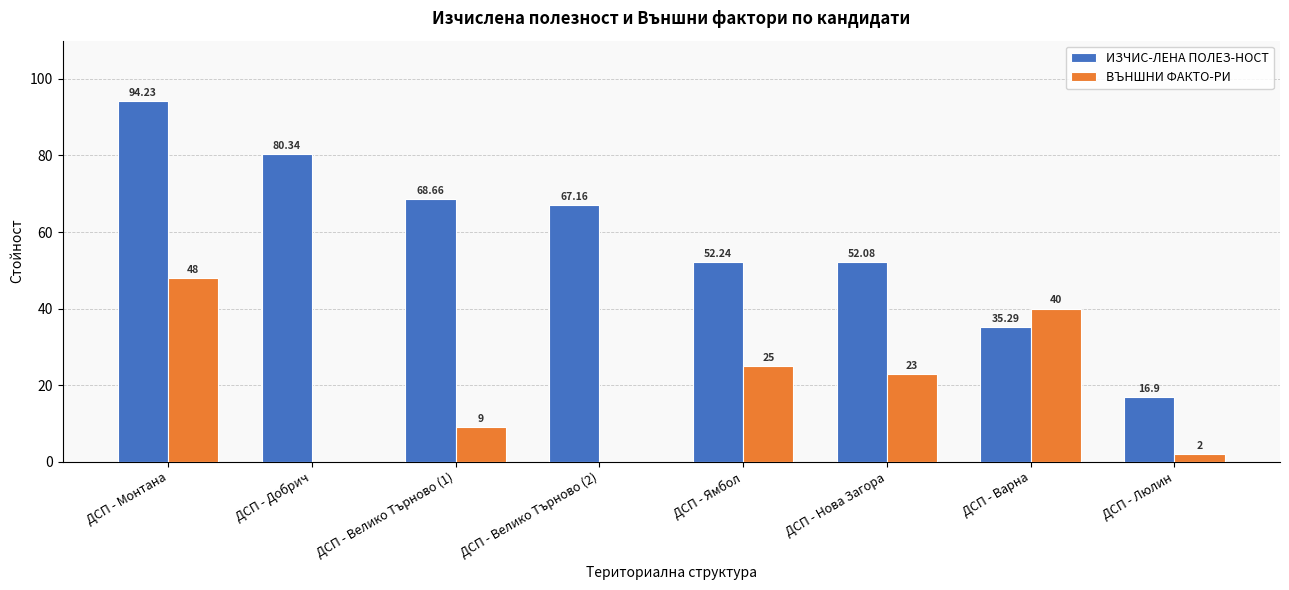

What is the average value of the ВЪНШНИ ФАКТО-РИ series?

18.4